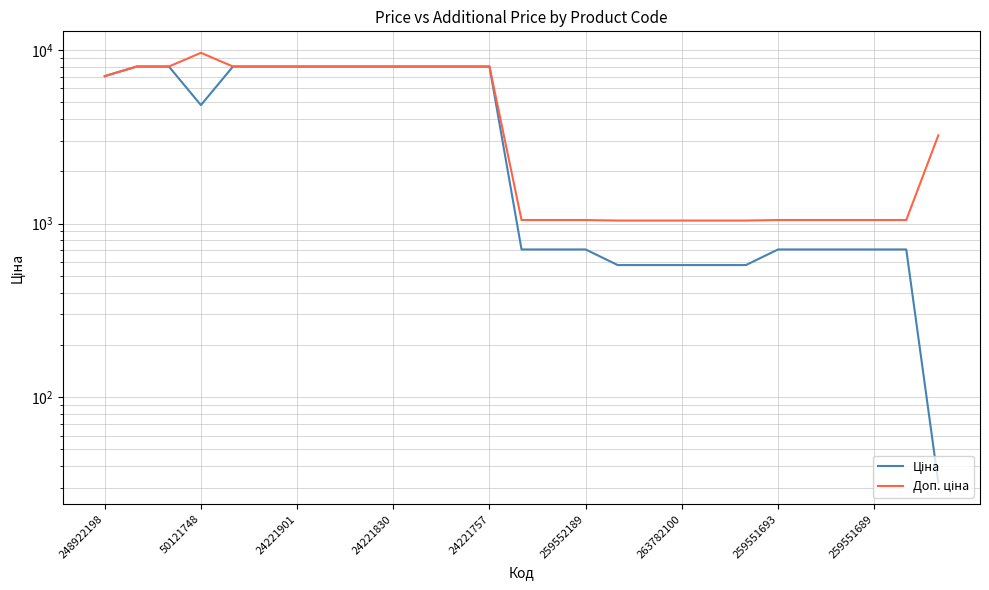

How many interior local valleys does the Ціна series have?

1